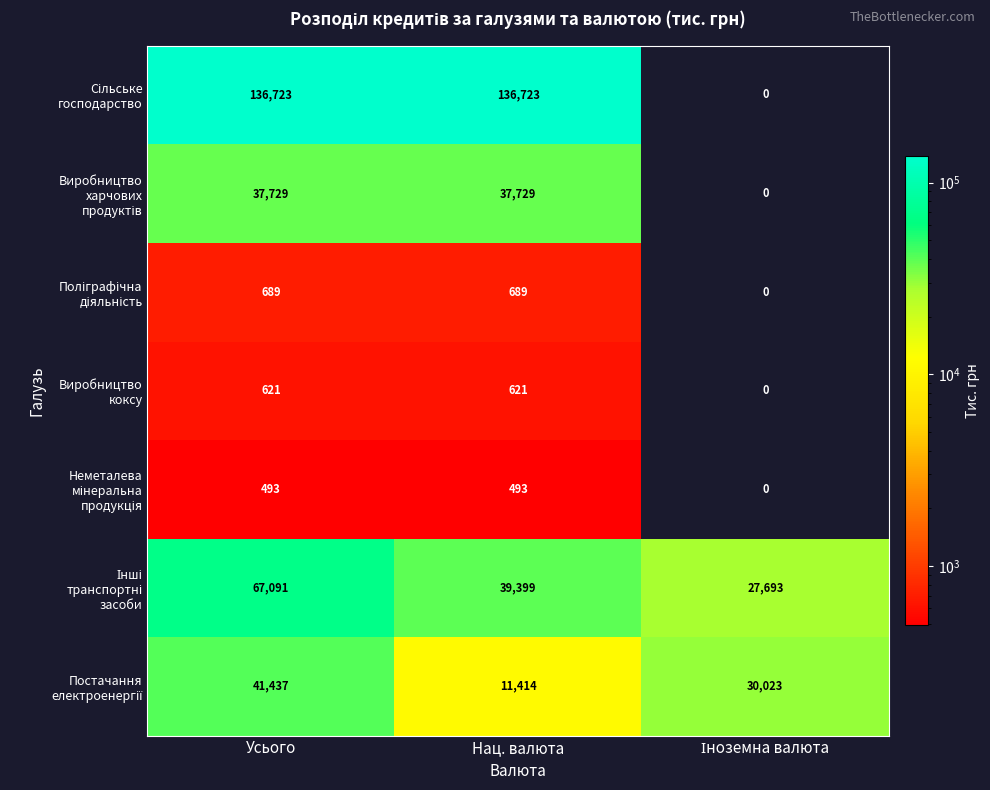

What is the maximum value shown in the chart?

136723